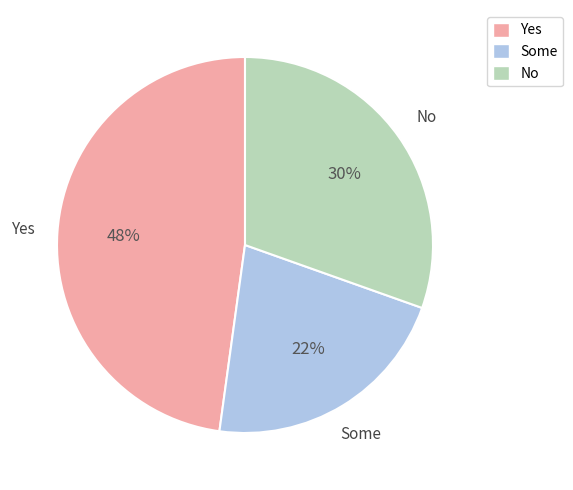

Is it true that Yes is 48% of the pie?

True